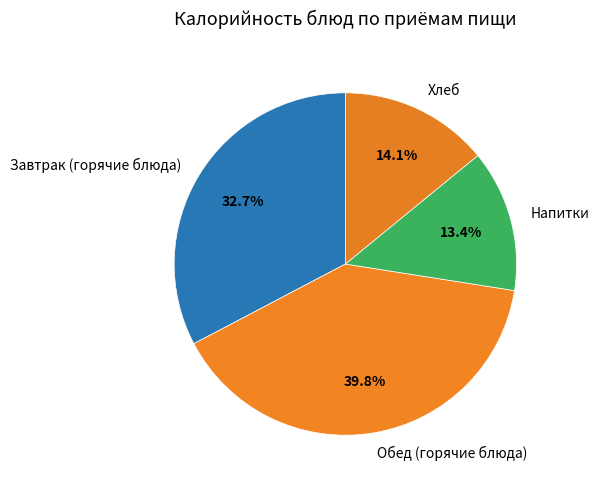

Rank the categories by value from lowest to highest.

Напитки, Хлеб, Завтрак (горячие блюда), Обед (горячие блюда)